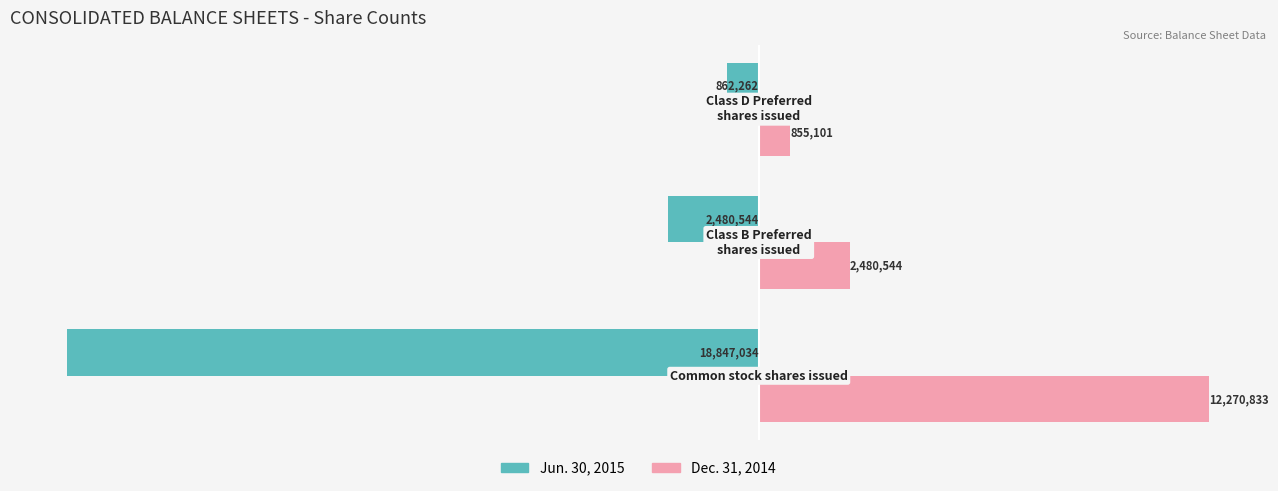

Reading left to right, what are all the values shown in this chart?

Jun. 30, 2015: −2.5=-18847034	−2.0=-2480544	−1.5=-862262
Dec. 31, 2014: −2.5=12270833	−2.0=2480544	−1.5=855101